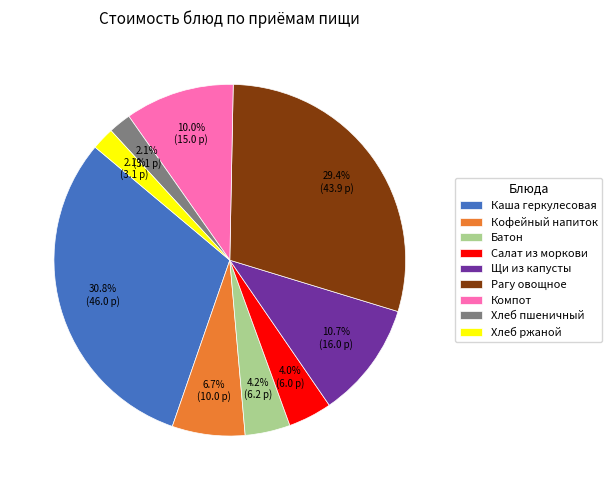

Which slice is the largest?

Каша геркулесовая